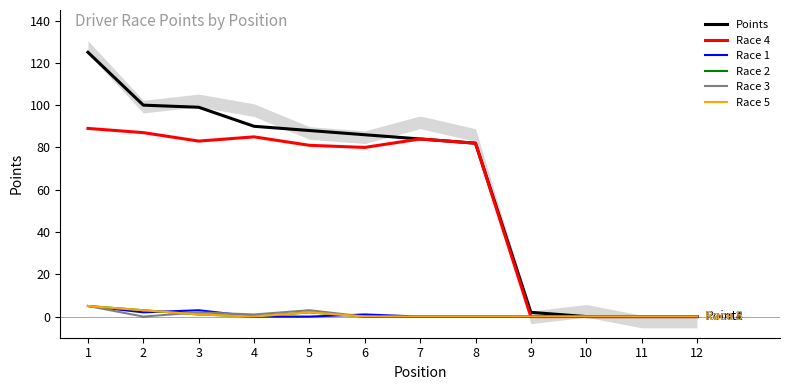

What is the total value across all series at 3?

189